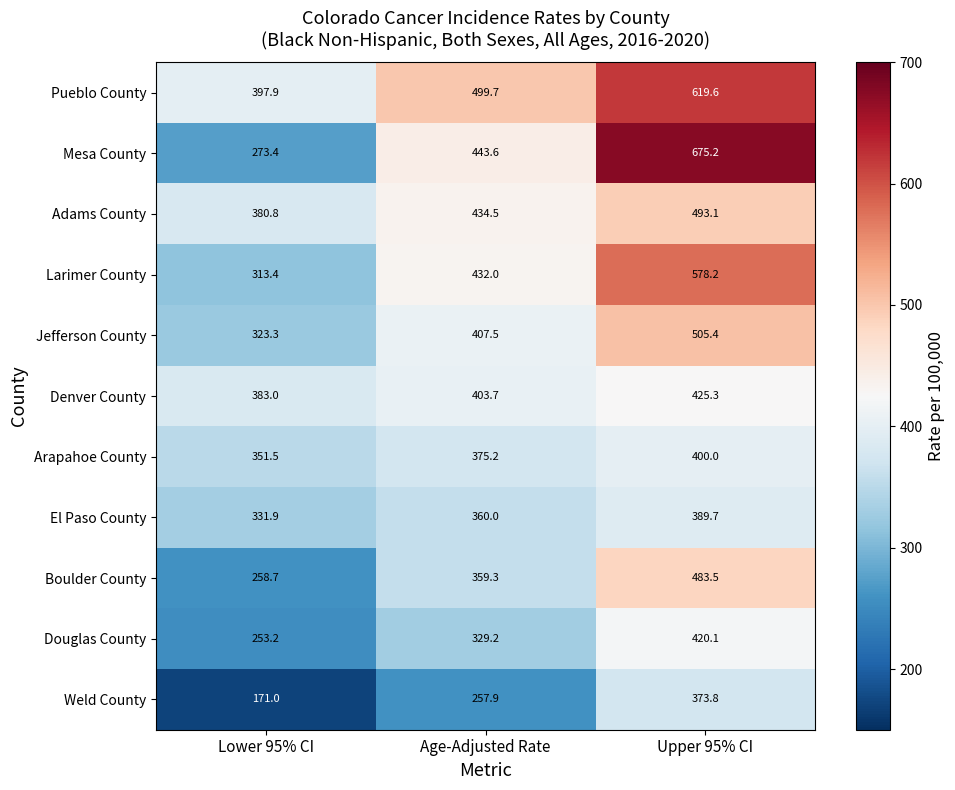

The value of Mesa County at Lower 95% CI is 406.2. True or false?

False